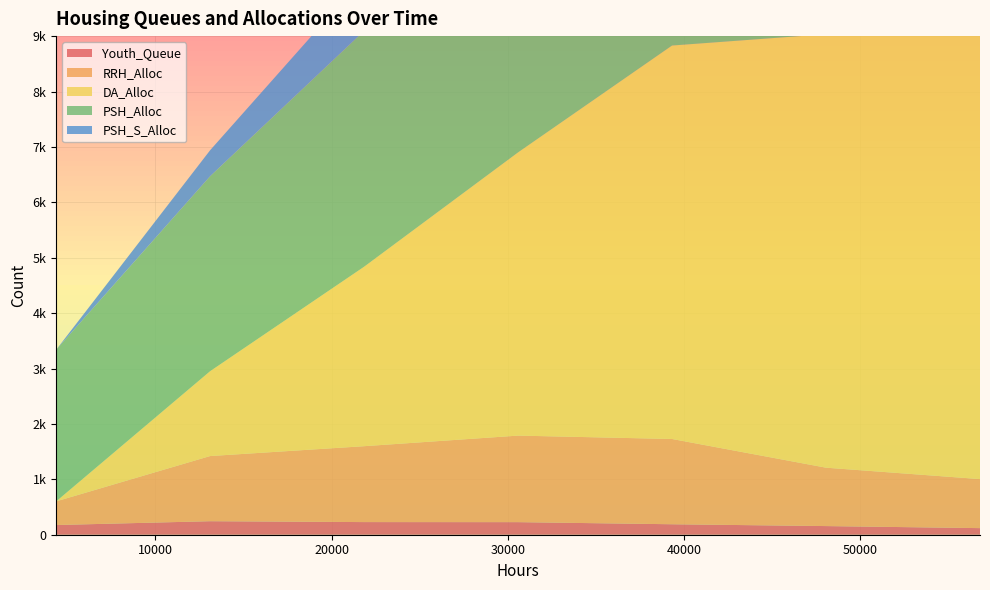

Reading left to right, list all the values displayed in this chart.

Youth_Queue: 175	244	228	227	189	156	119
RRH_Alloc: 427	1176	1370	1562	1539	1054	885
DA_Alloc: 0	1532	3239	5112	7102	7825	8006
PSH_Alloc: 2736	3519	4257	5079	5708	5255	4518
PSH_S_Alloc: 0	469	977	1522	2279	2873	2875